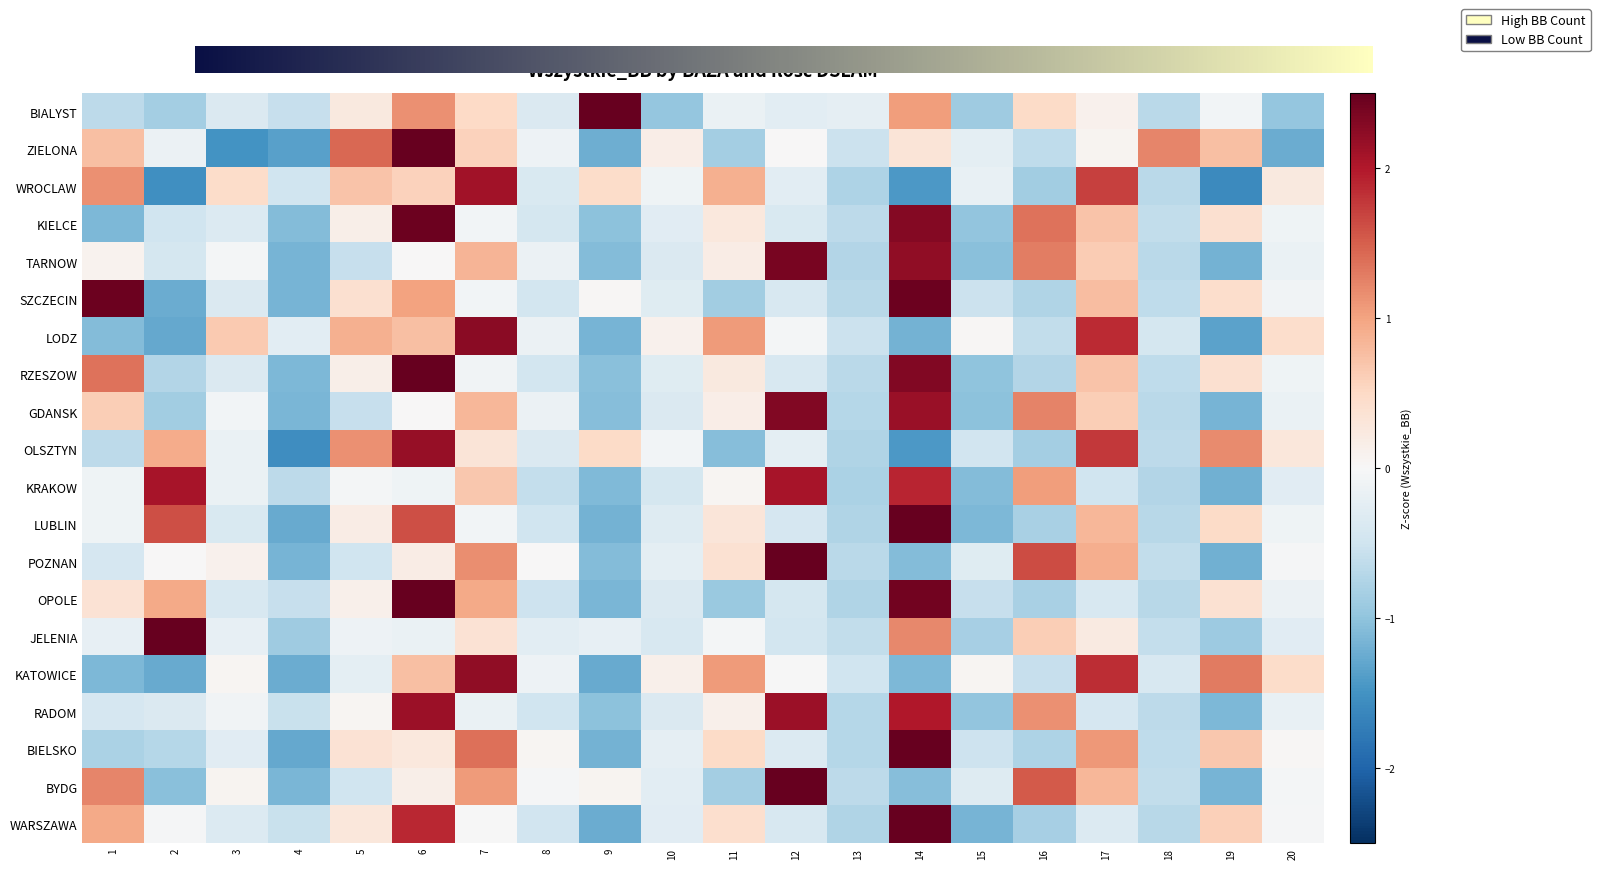

What is the difference between the OPOLE values at 15 and 3?

0.2